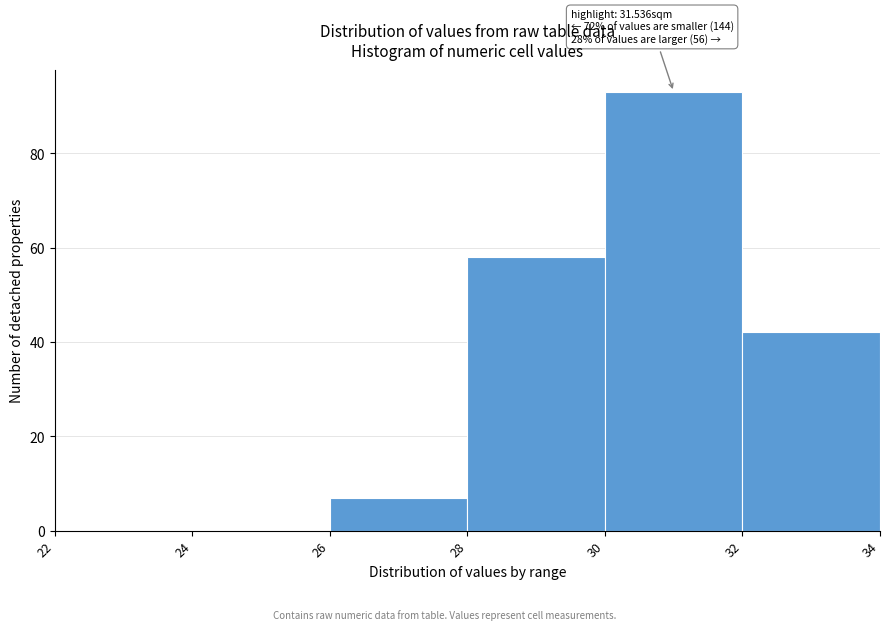

Which range on the x-axis has the tallest bar?

30 to 32